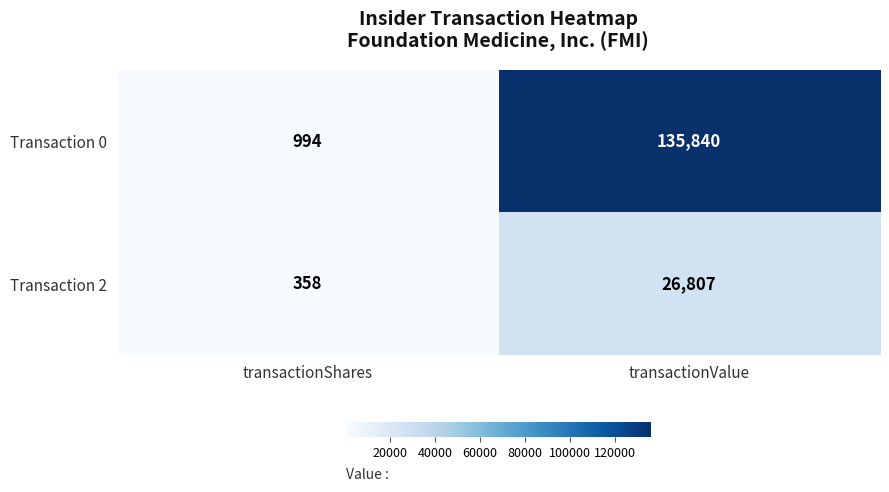

What is the sum of all Transaction 0 values?

136834